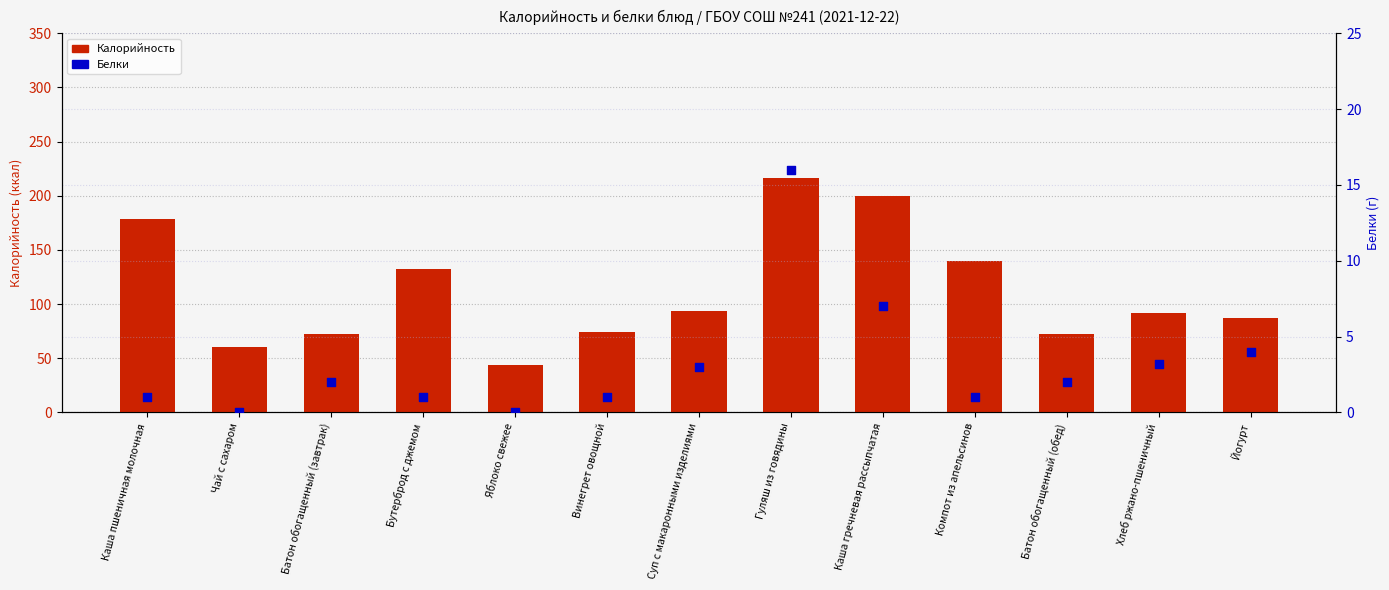

Which series has the largest Y range (max minus min)?

Калорийность